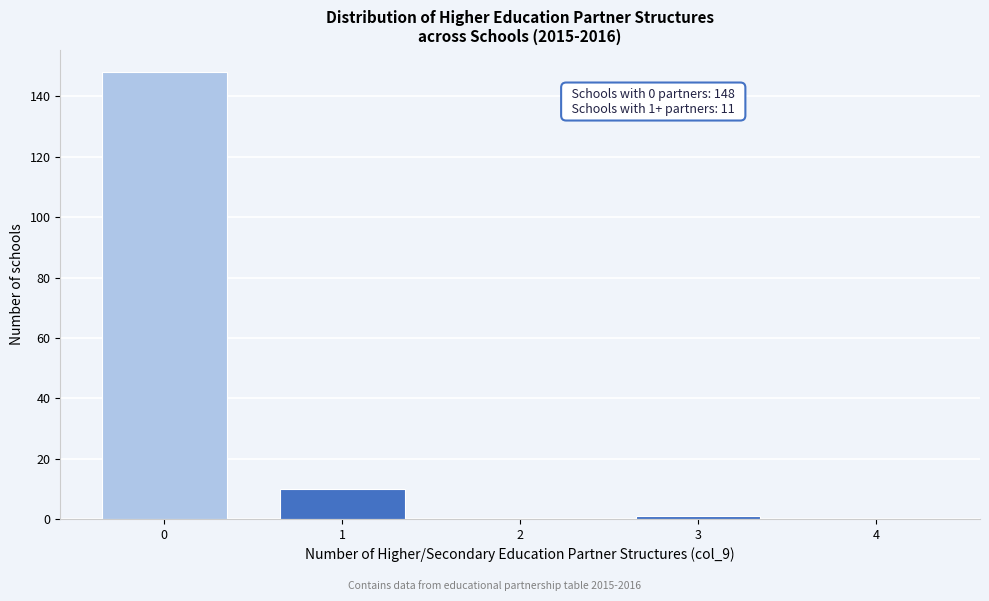

Reading left to right, what are all the values shown in this chart?

0=148	1=10	2=0	3=1	4=0